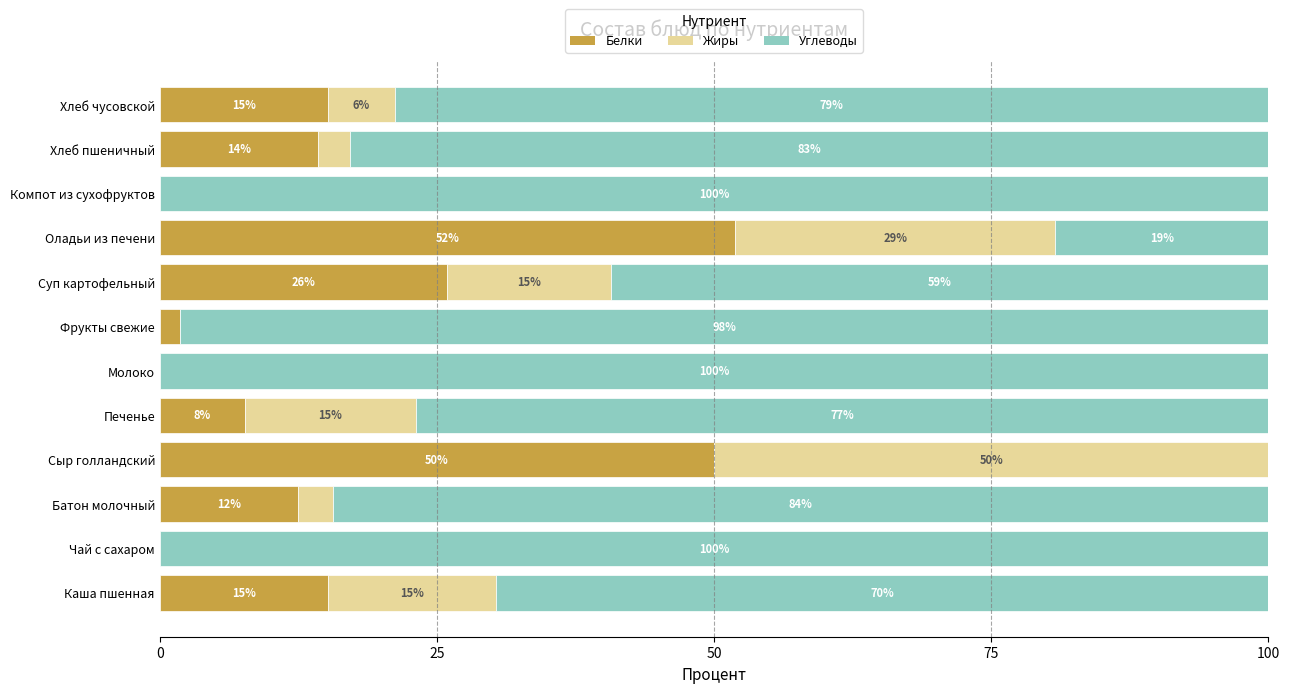

What is the total value across all series at Суп картофельный?

100.0